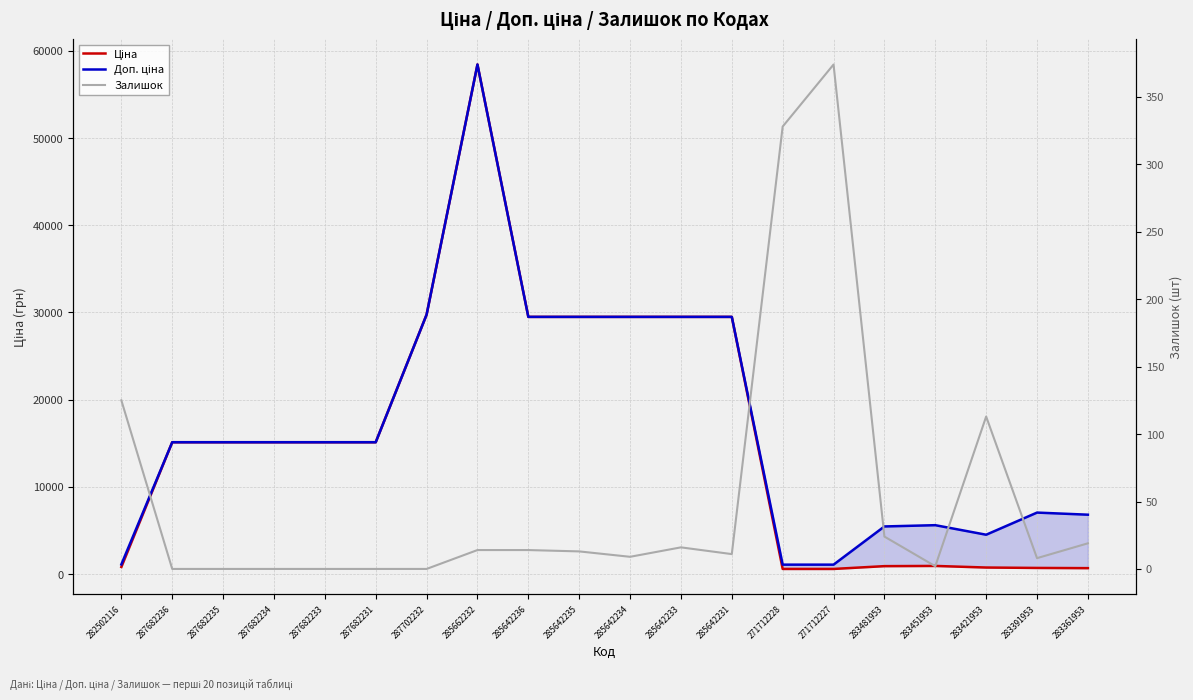

At which category is the sum across all series the highest?

285662232